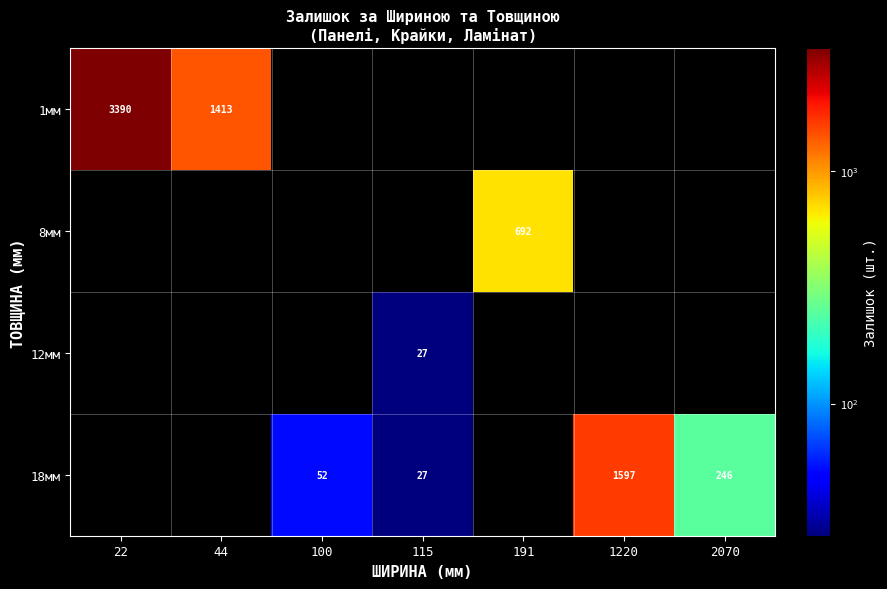

What is the total value across all series at 44?

1413